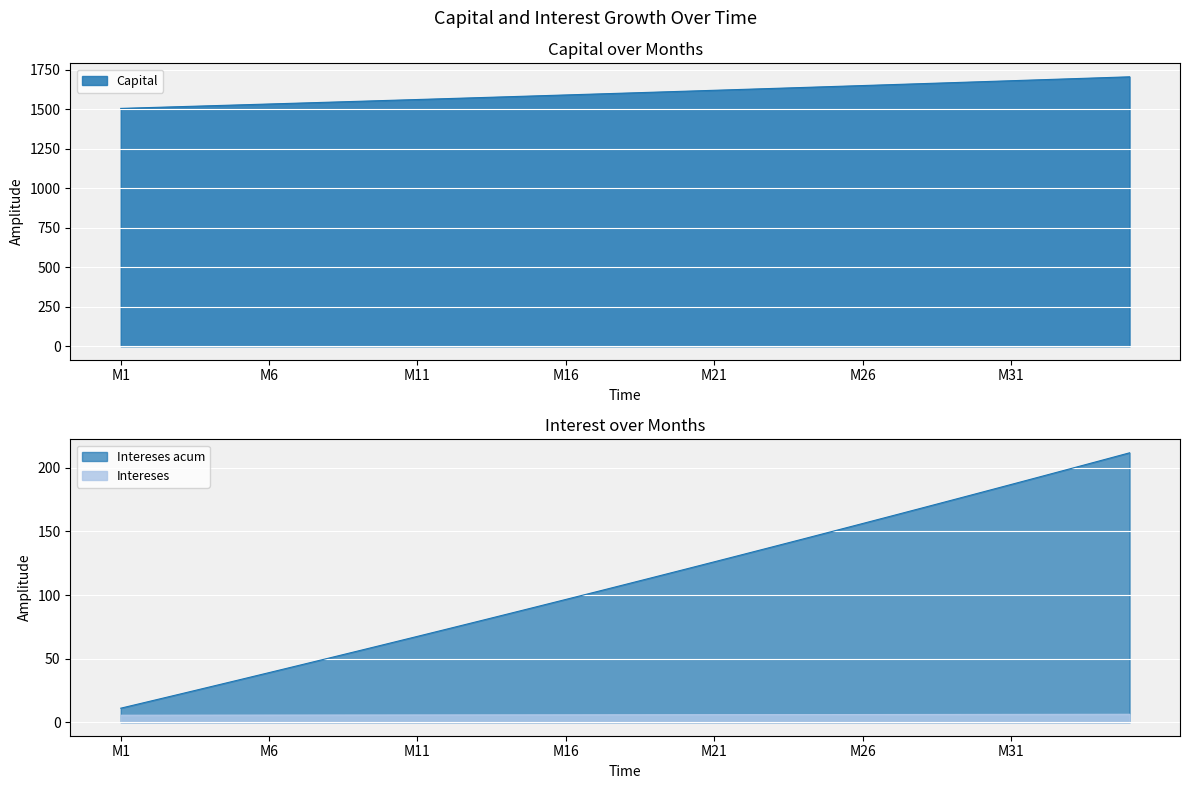

What is the maximum value for Intereses?

6.3